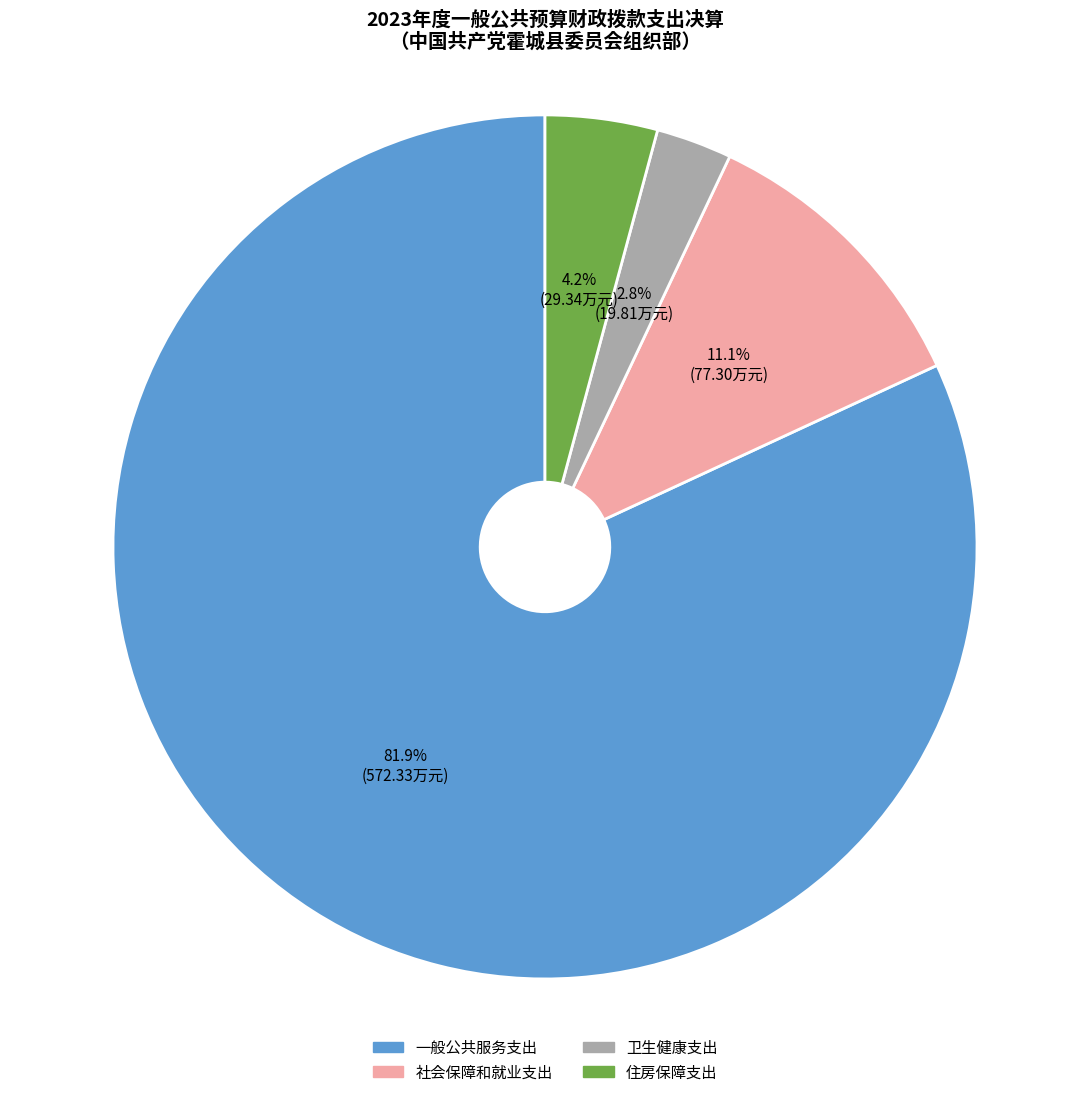

How many segments does this pie chart have?

4